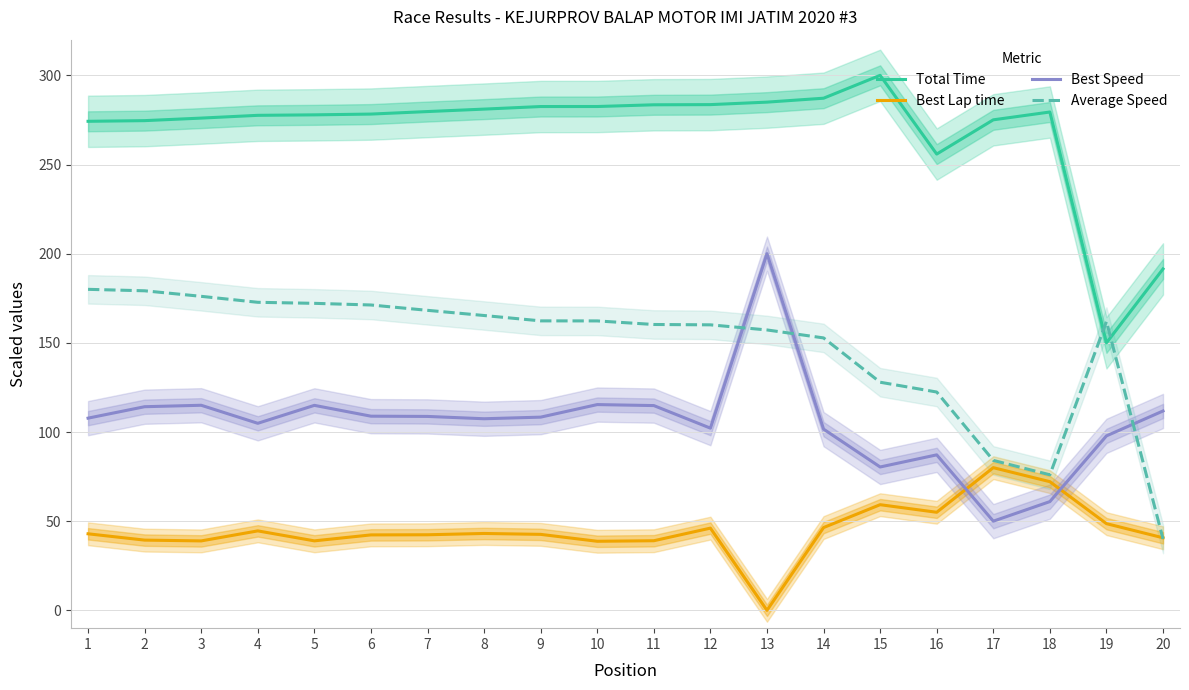

Which category has the highest value in the Best Speed series?

13